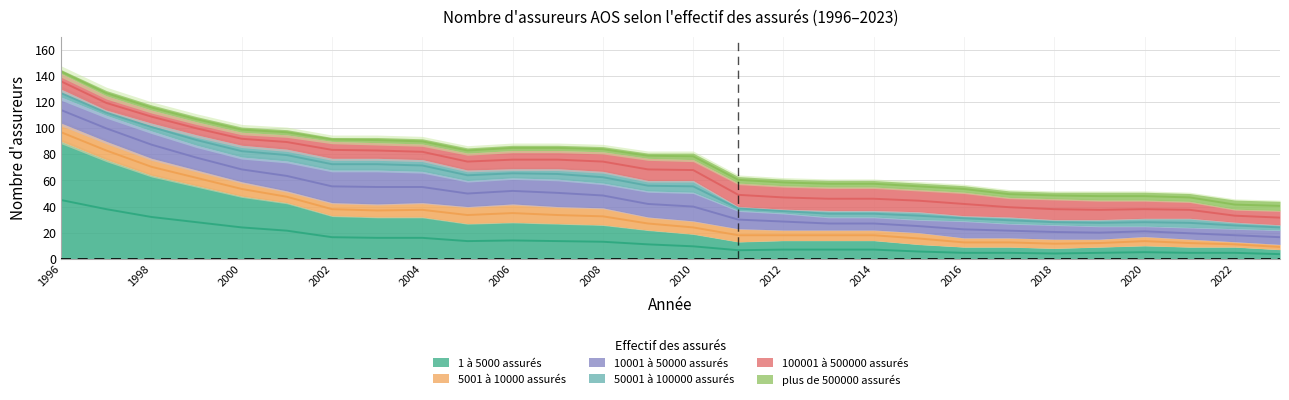

What is the value of the plus de 500000 assurés point at the 18th from the left?

5